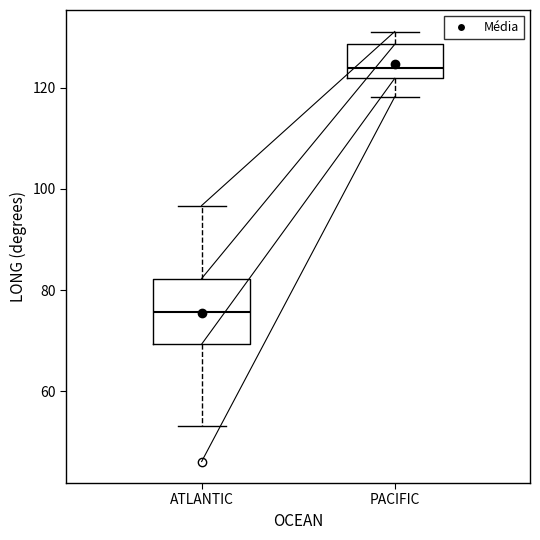

Which box's median line is the lowest?

ATLANTIC